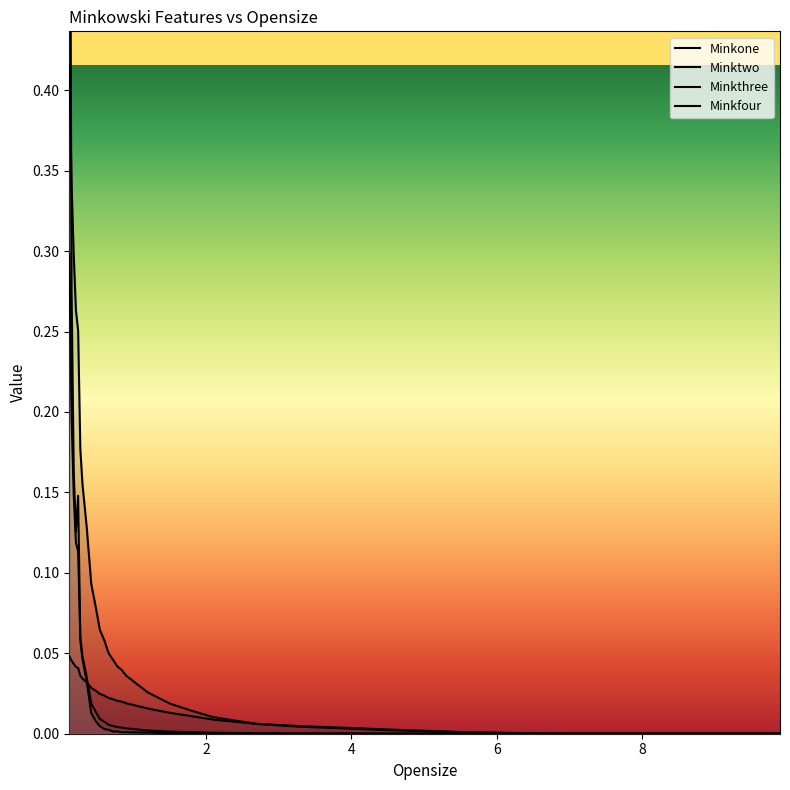

What are all the series names shown in the legend?

Minkone, Minktwo, Minkthree, Minkfour